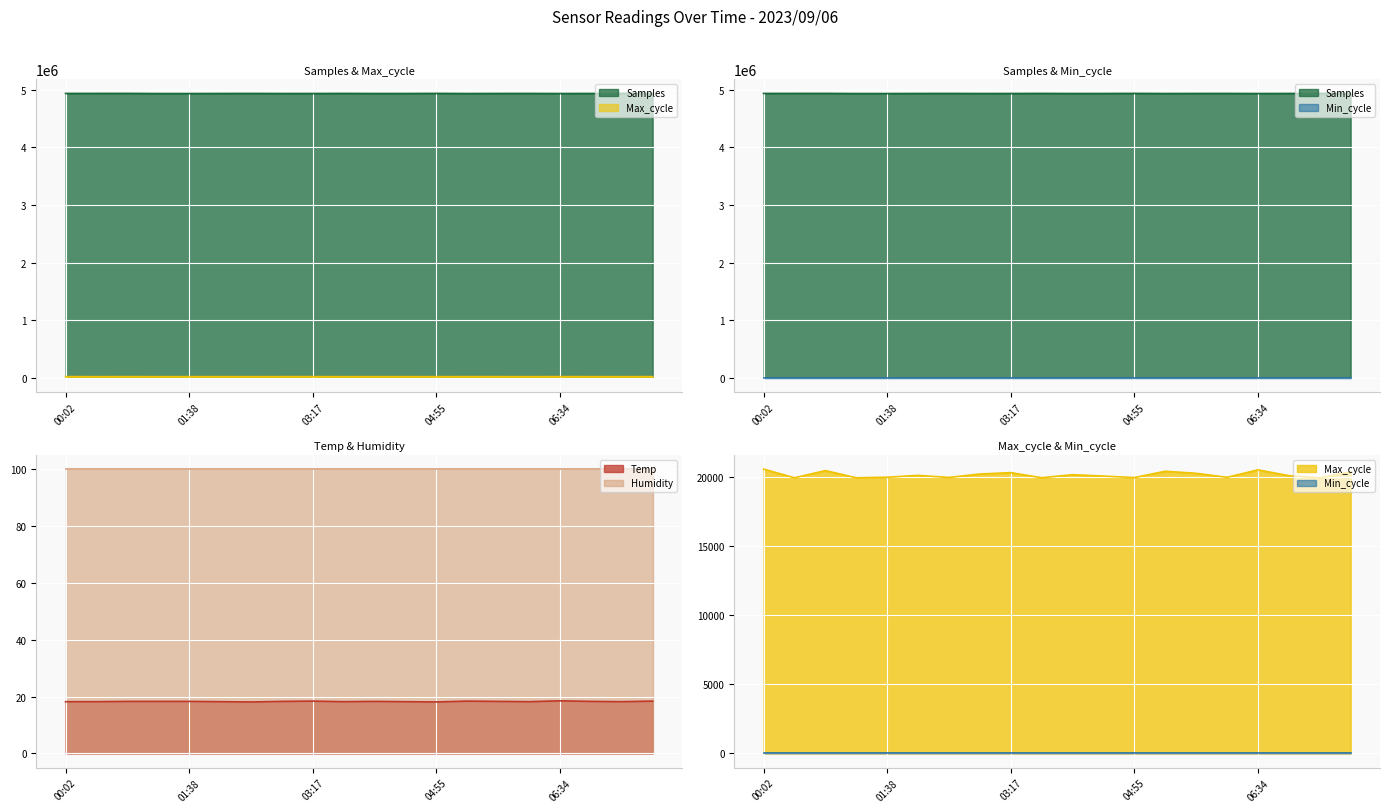

What is the minimum value for Temp?

18.1